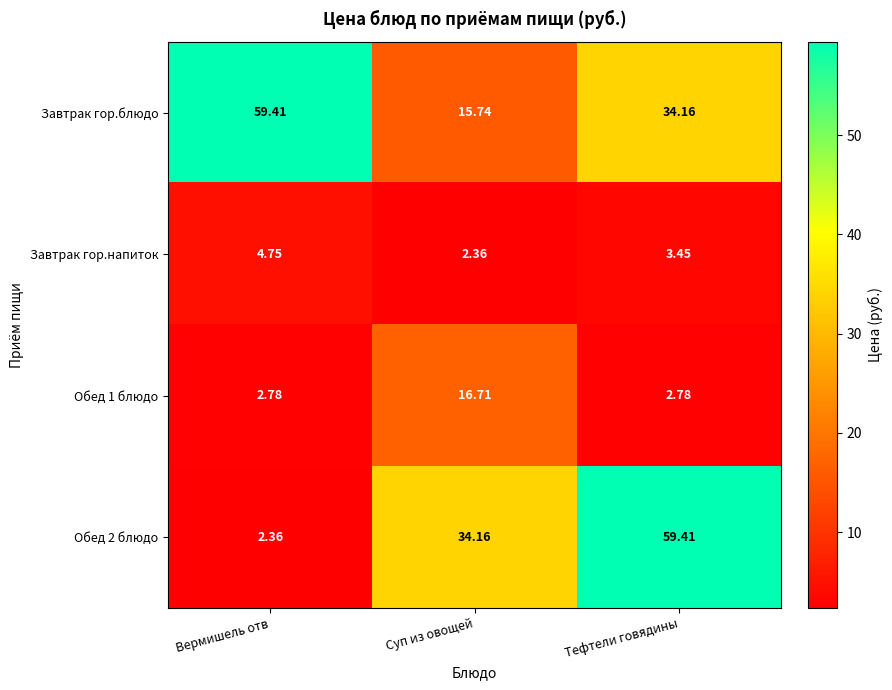

Between Суп из овощей and Тефтели говядины, which series saw the biggest shift?

Обед 2 блюдо